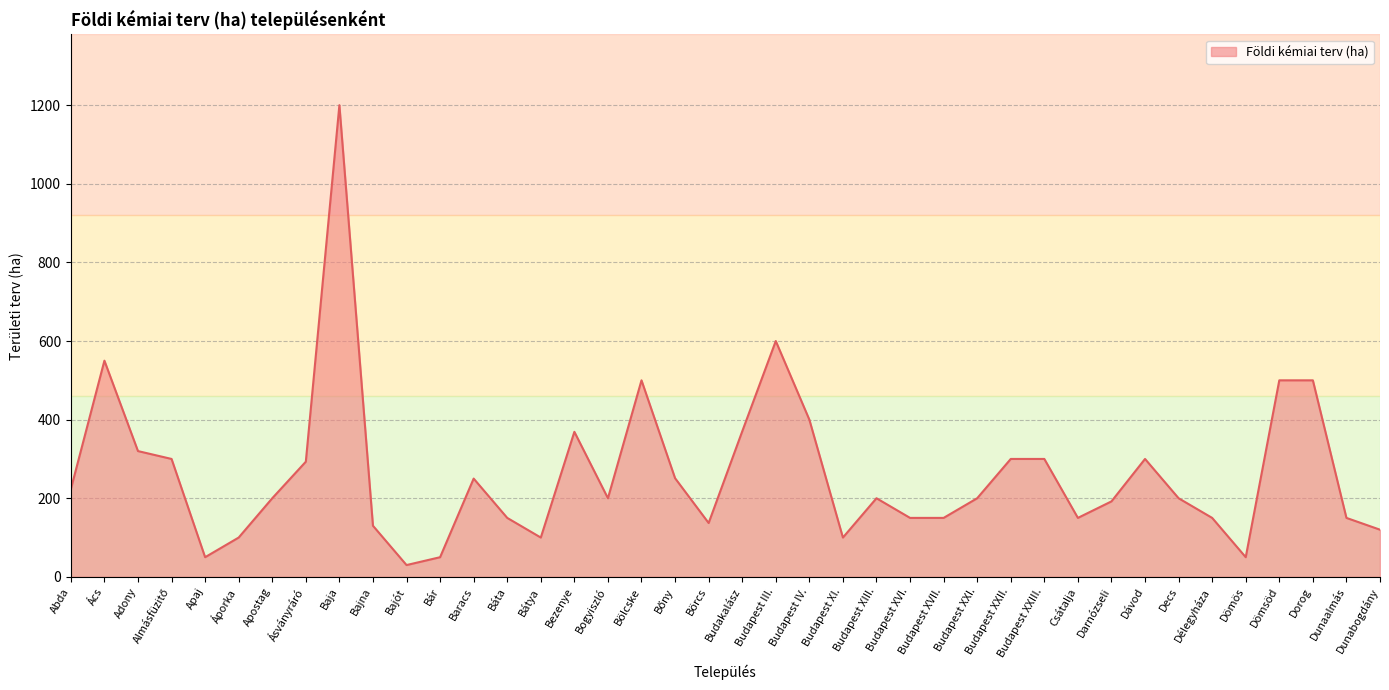

The chart shows a value of 300 at Dávod. True or false?

True